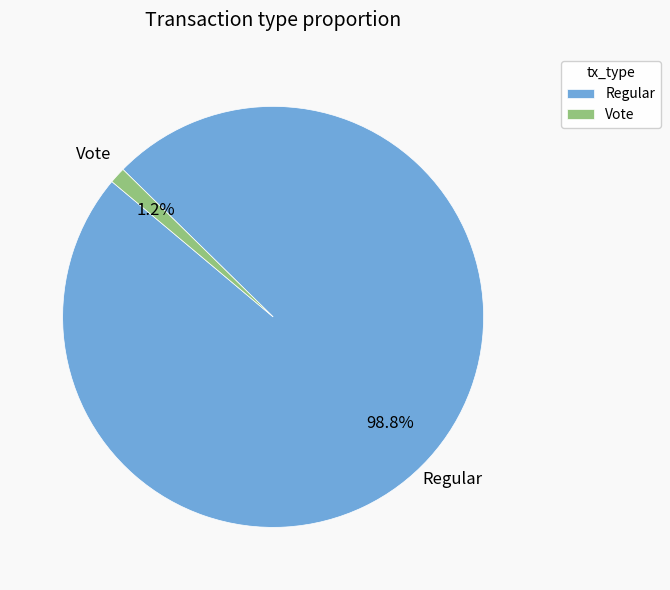

Is it true that Regular is 99% of the pie?

True